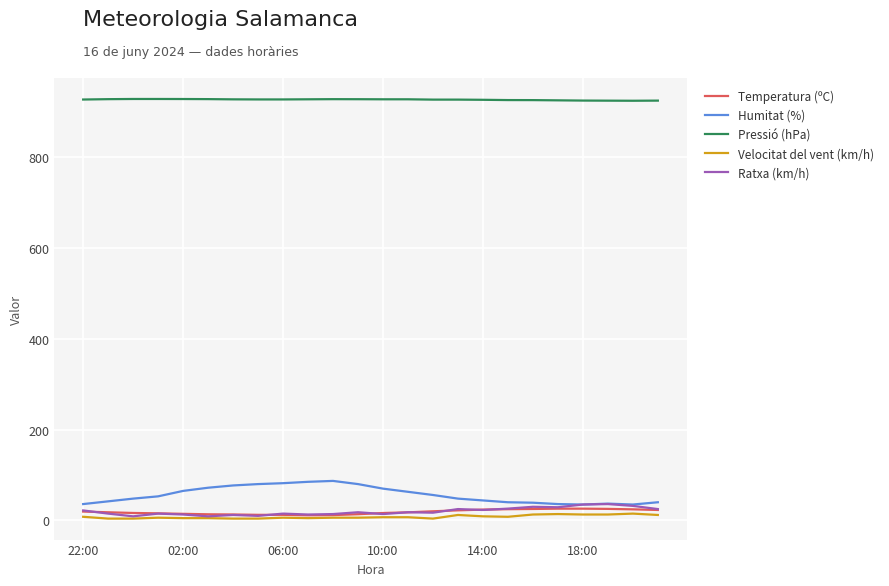

True or false: Velocitat del vent (km/h) and Pressió (hPa) cross at least once.

False